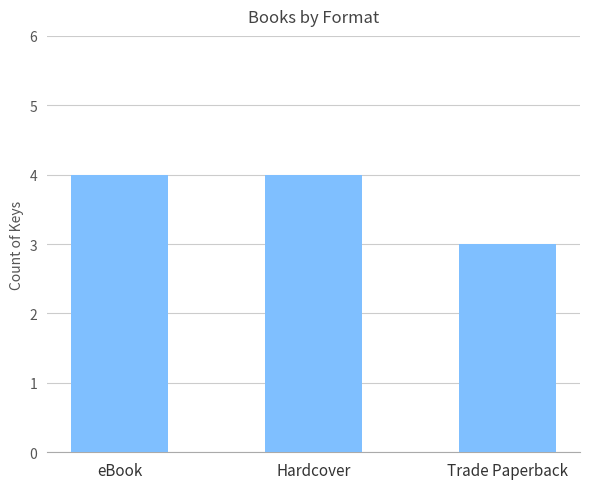

How many series are shown in this chart?

1